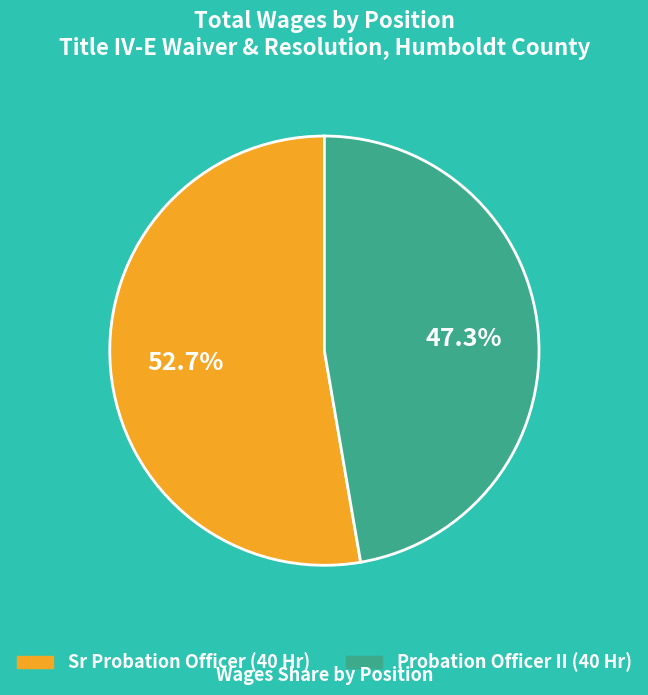

How many slices are in this pie chart?

2